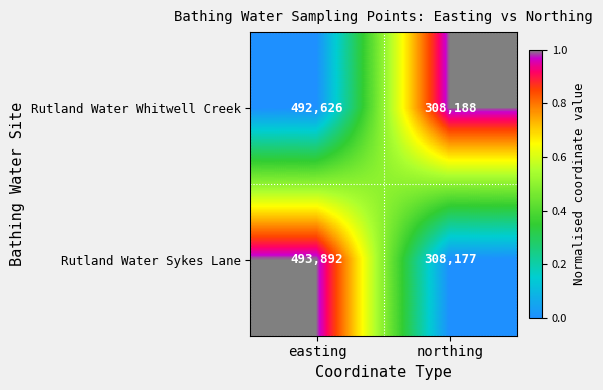

List the series in order of their overall mean, lowest first.

Rutland Water Whitwell Creek, Rutland Water Sykes Lane